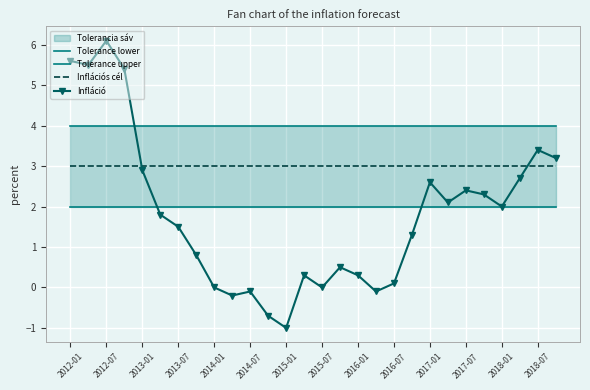

Which series ends up on top after the final intersection of Inflációs cél and Infláció?

Infláció